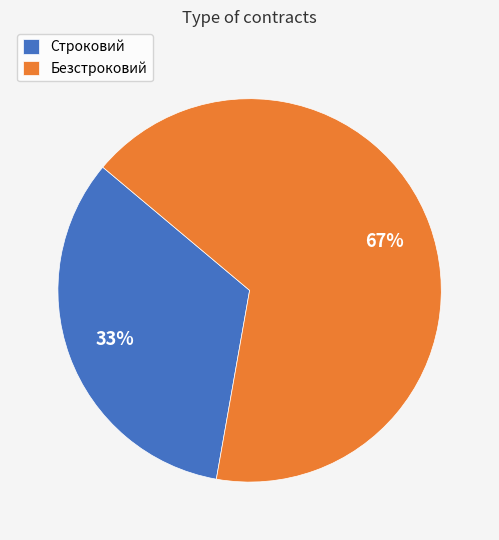

Which has a higher value, Строковий or Безстроковий?

Безстроковий